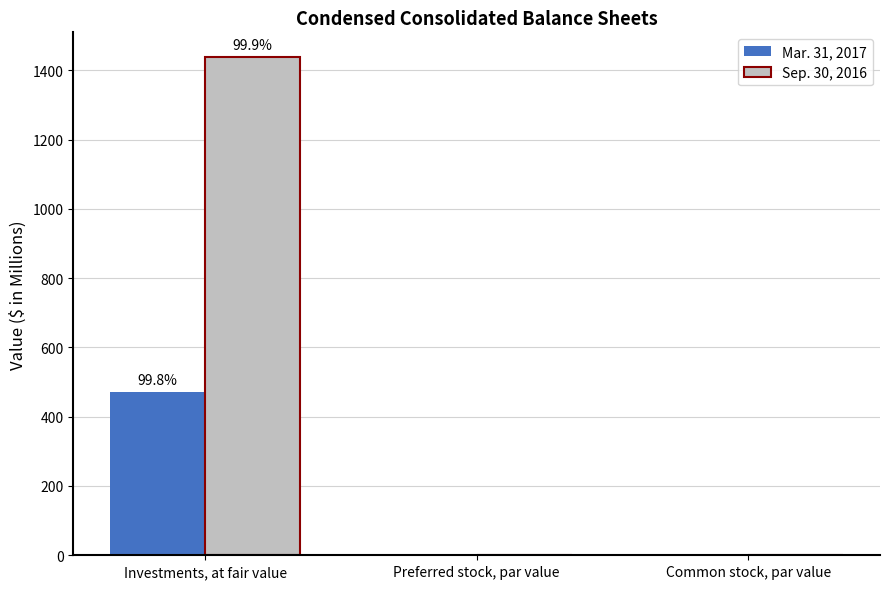

Which series has the largest total across all categories?

Sep. 30, 2016